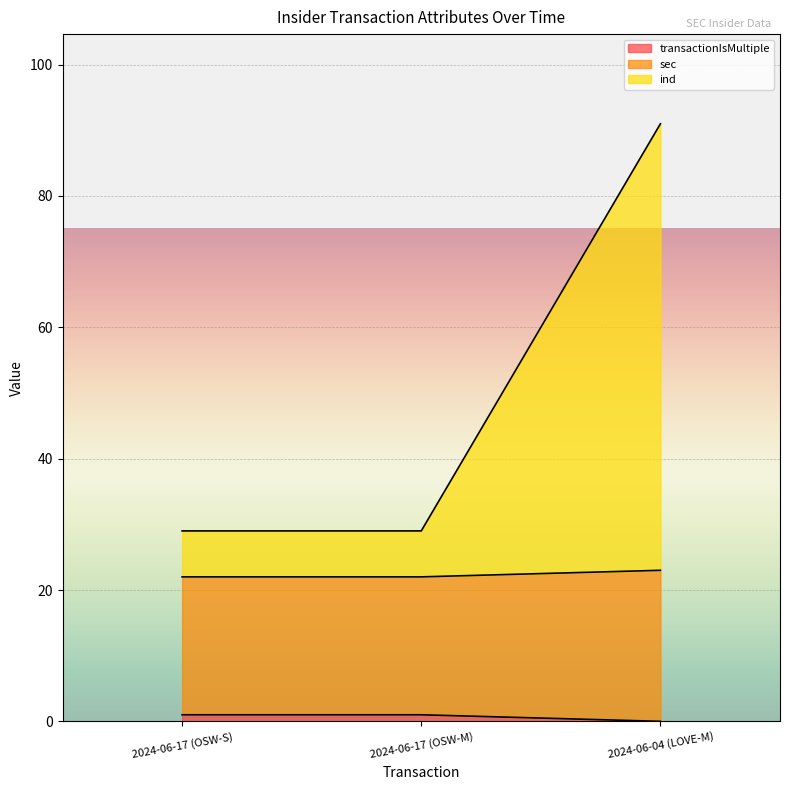

What position from the right is 2024-06-17 (OSW-M)?

2